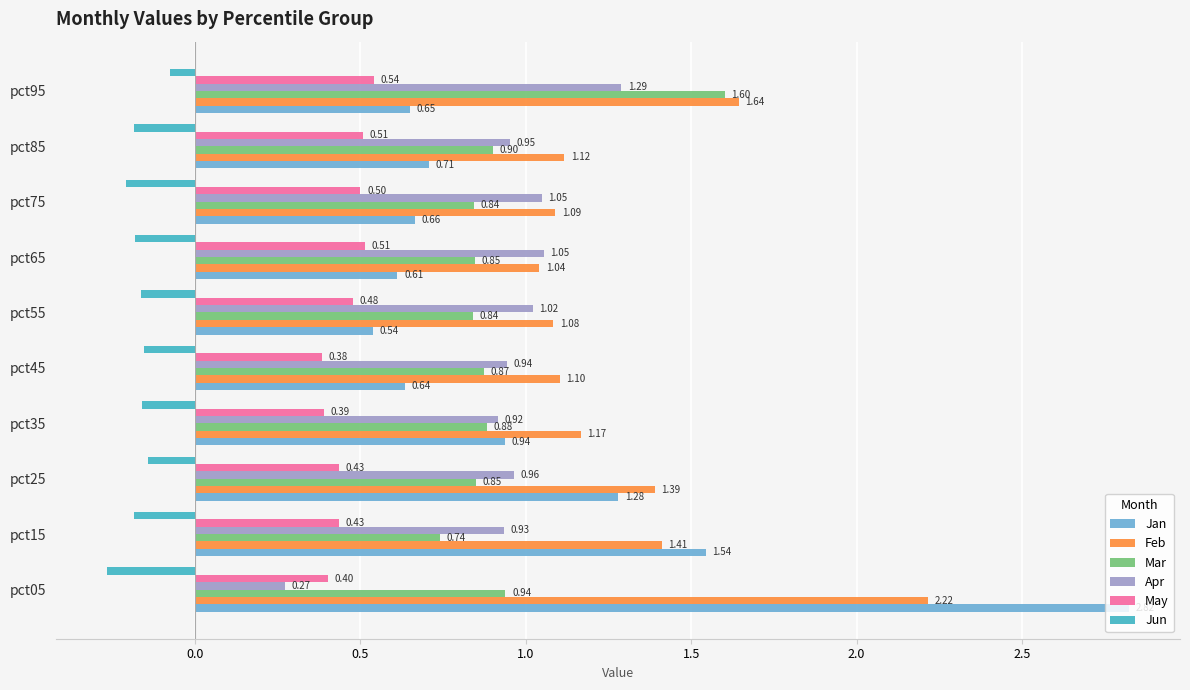

At which category is the sum across all series the highest?

pct05